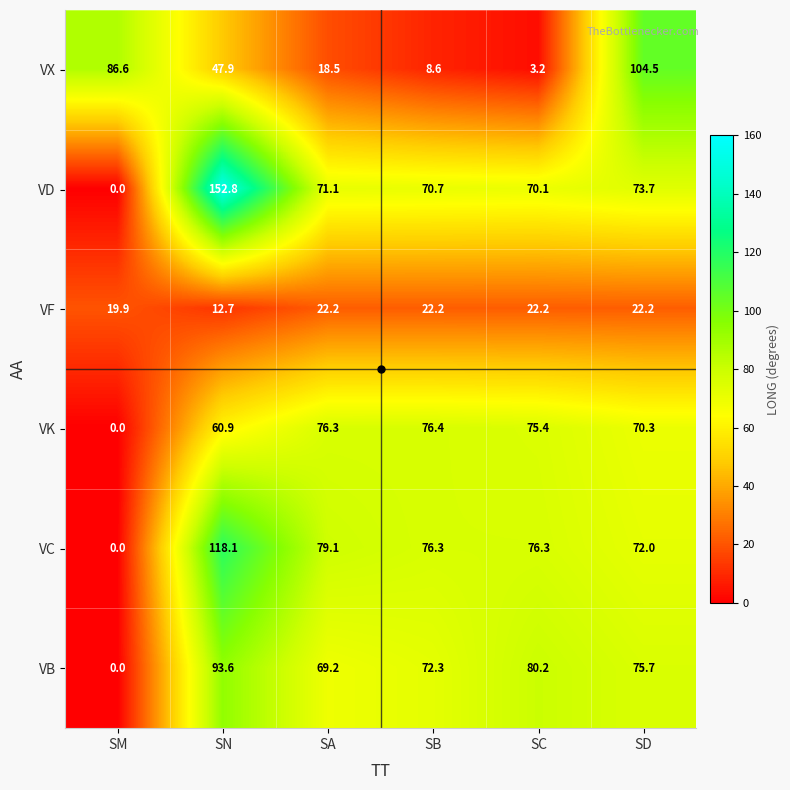

At which label is VD closest to 76?

SD